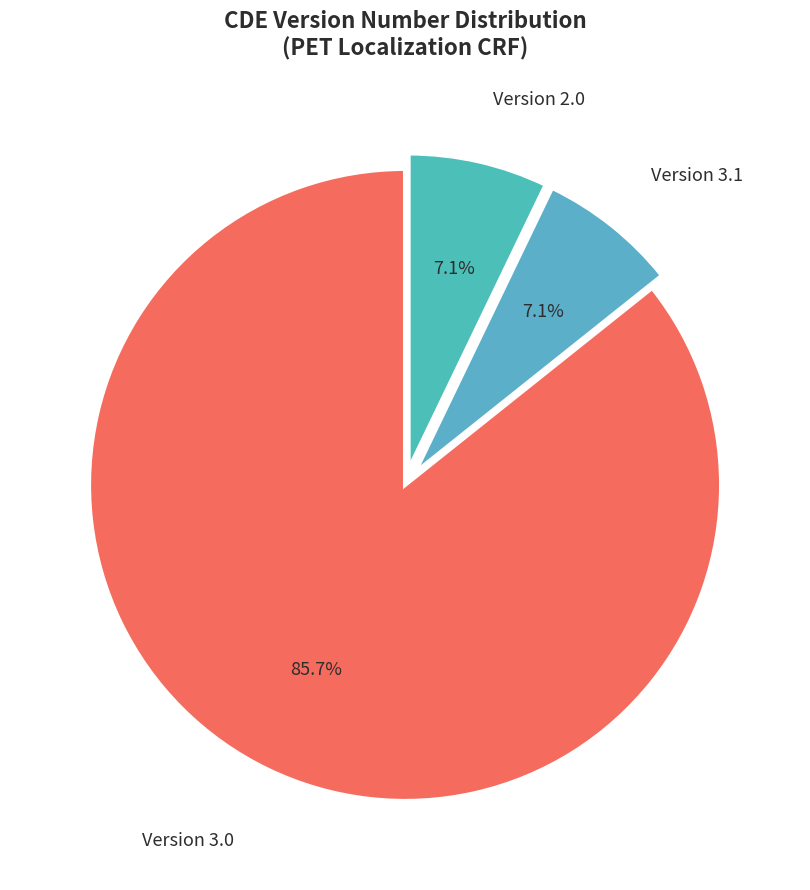

To the nearest percent, what is the difference between the largest and smallest slice percentages?

79%